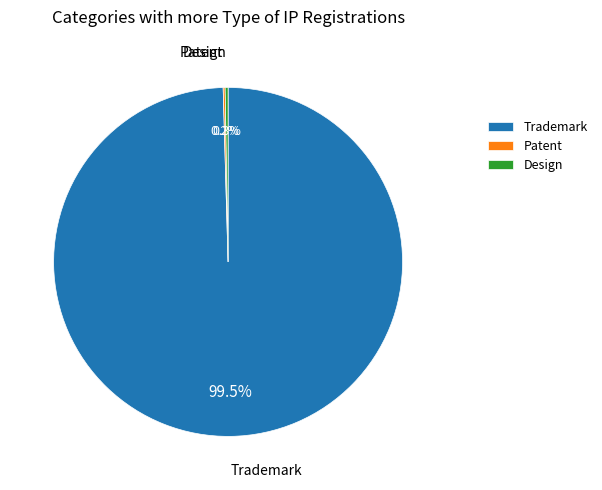

What percentage is NOT represented by Trademark?

0.5%